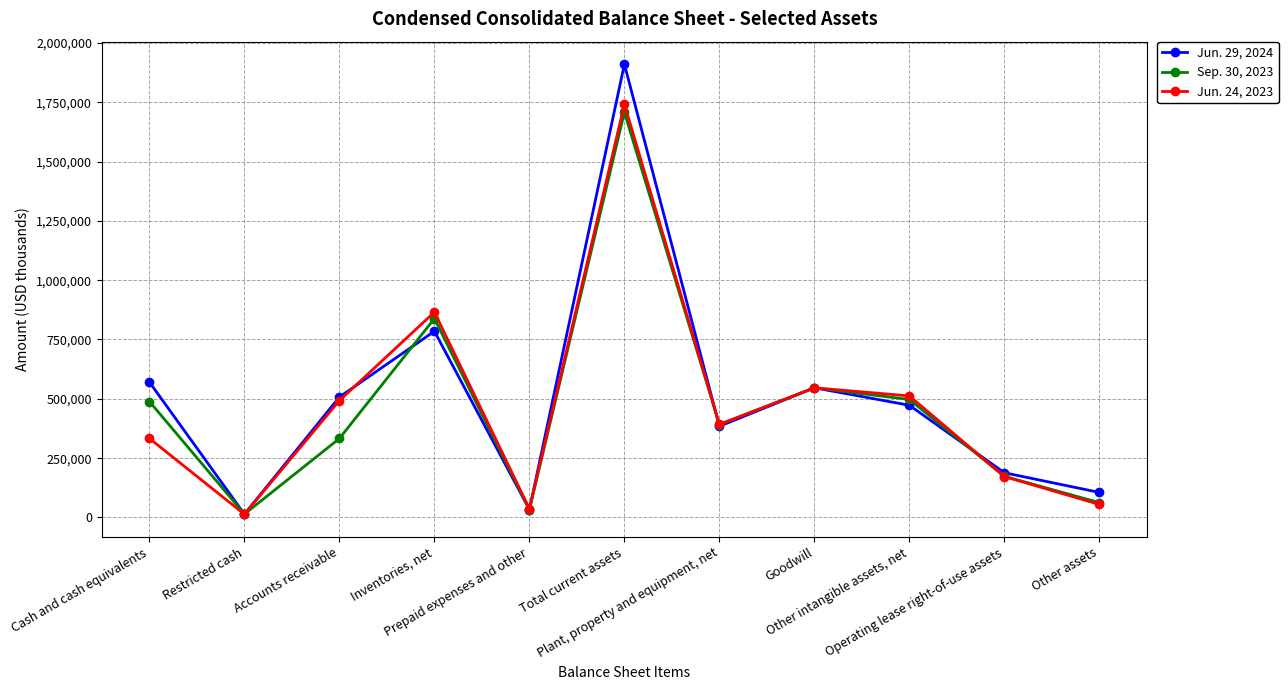

Does the chart display data point markers on the line(s)?

Yes